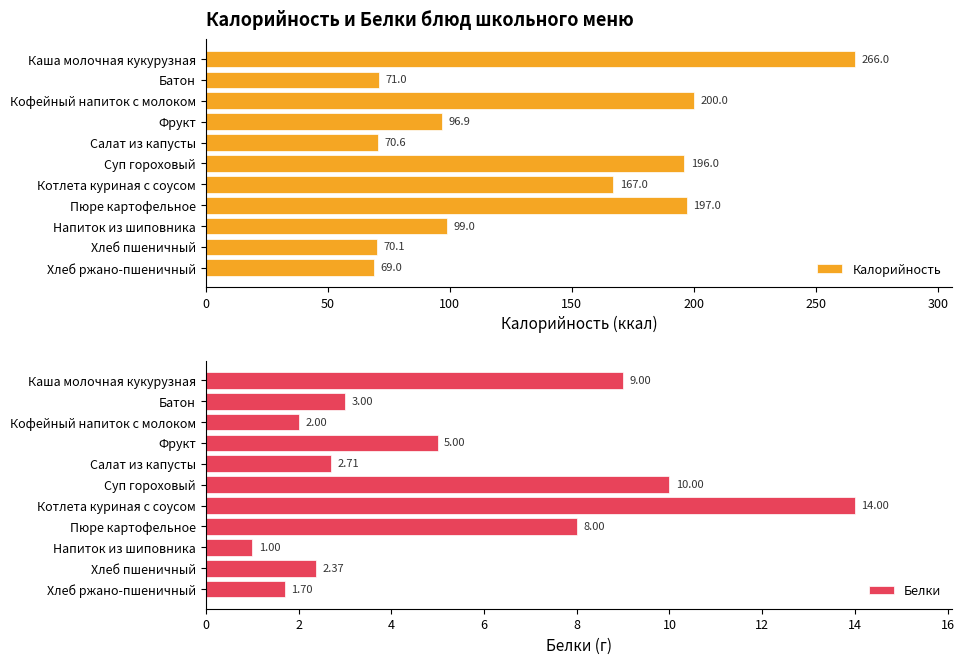

What is the lowest value of the Калорийность series?

69.0